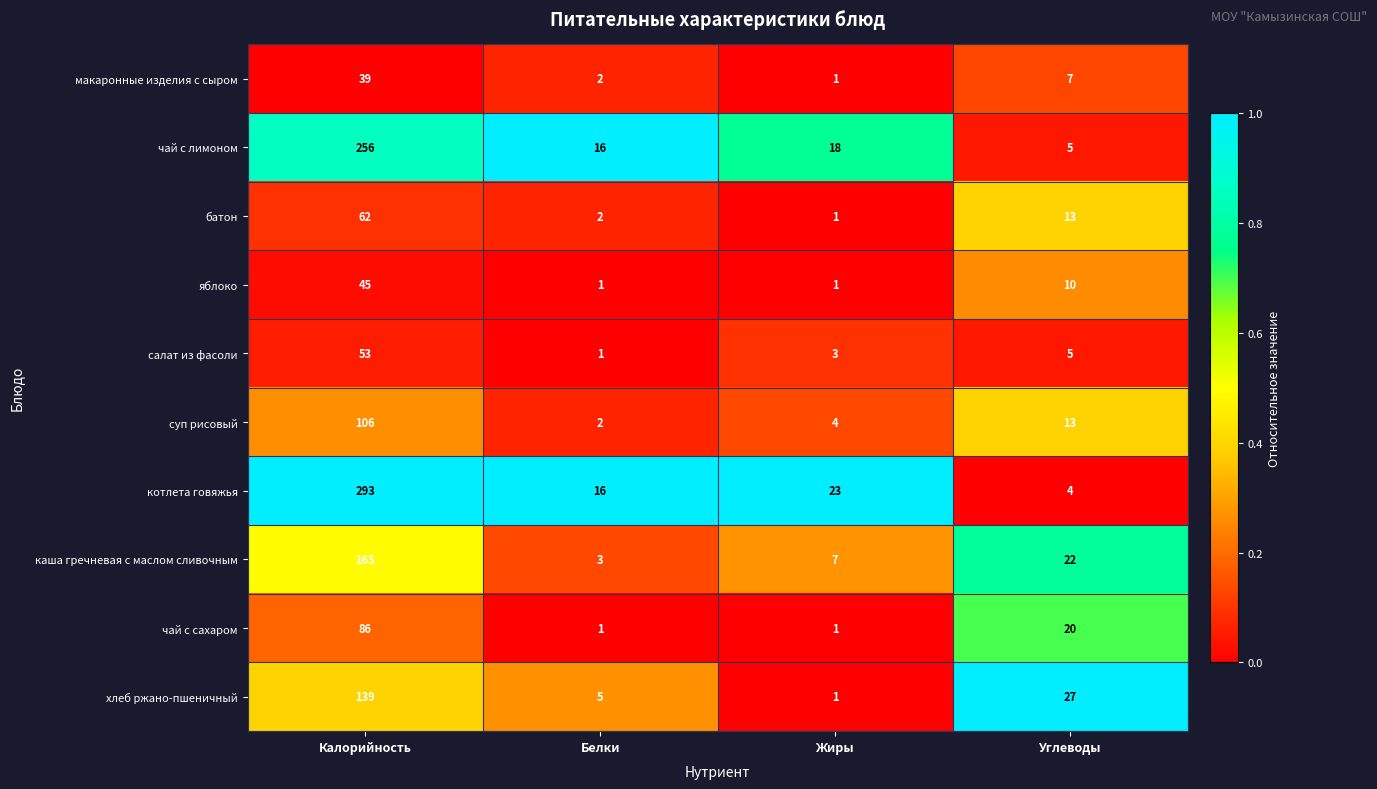

What is the total value across all series at Жиры?

60